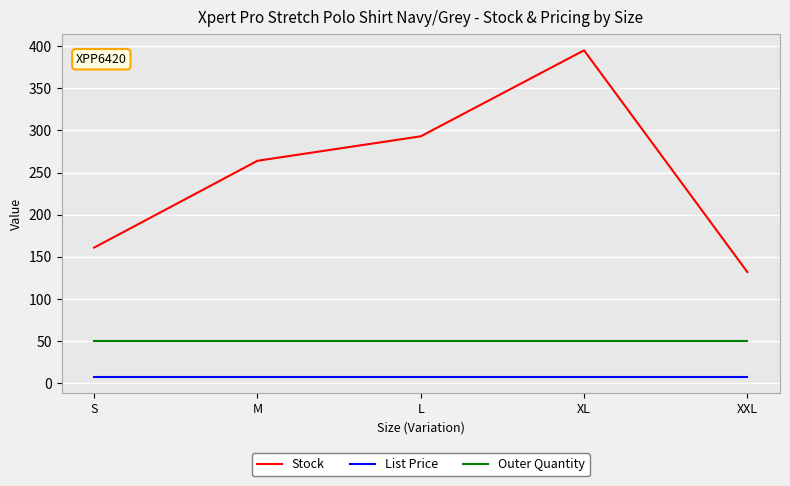

Is this an area chart (filled region under the line)?

No